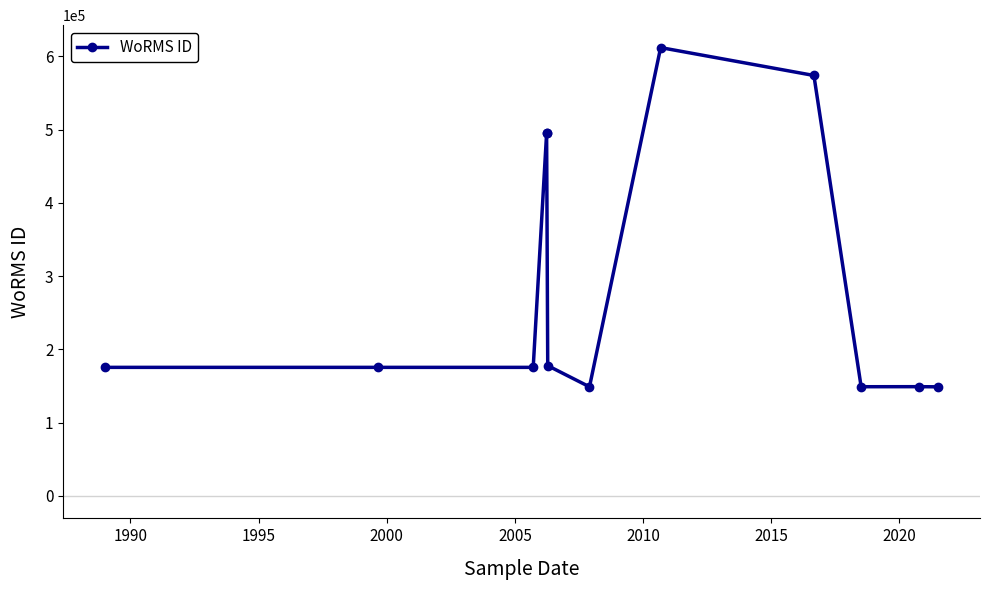

Is it true that the value at 11 is 265788?

False